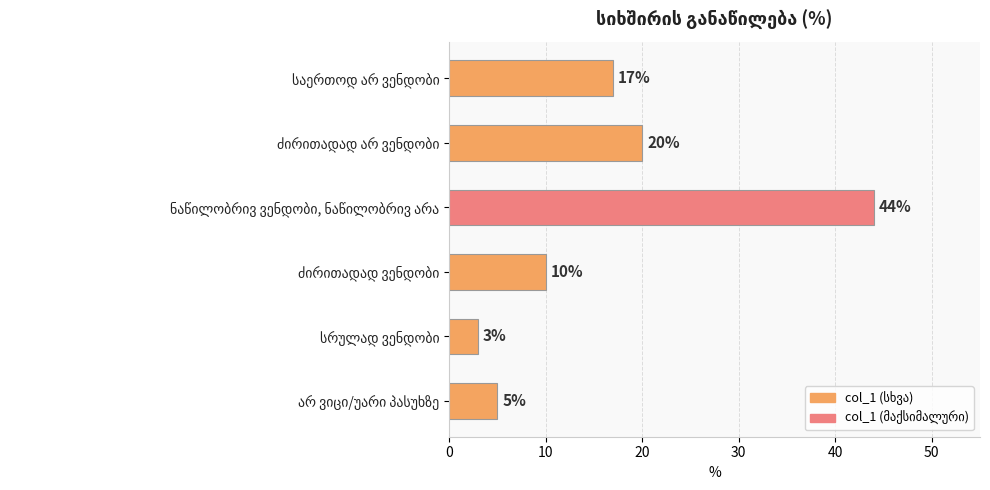

What is the minimum value shown in the chart?

3